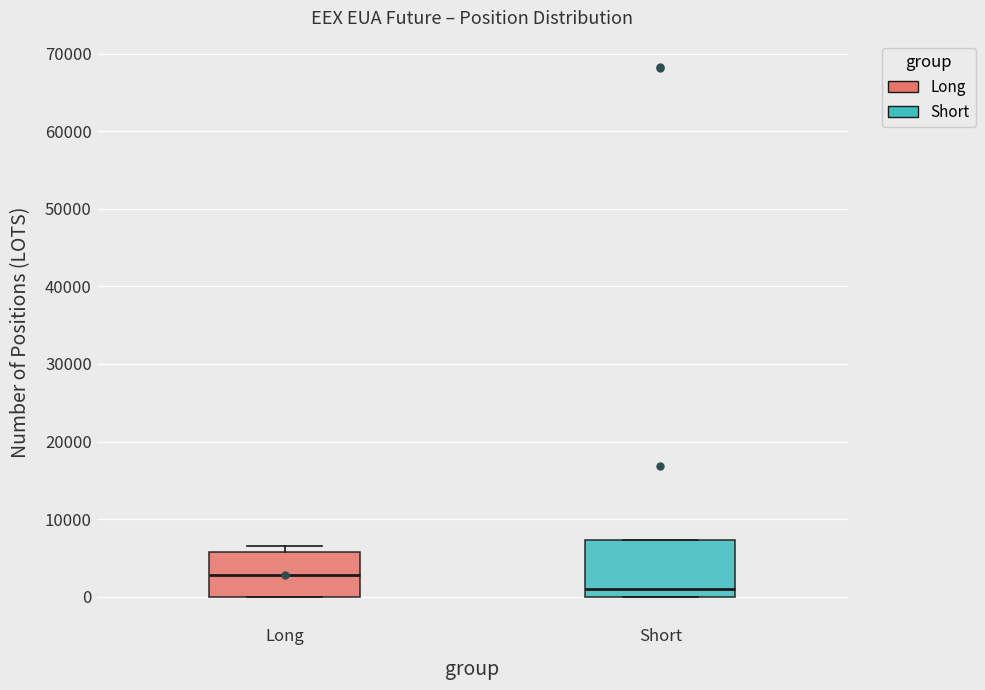

Where is the upper edge of the box for Long on the y-axis? The values are not printed on the chart, so give them approximately, as read against the axis.

6000